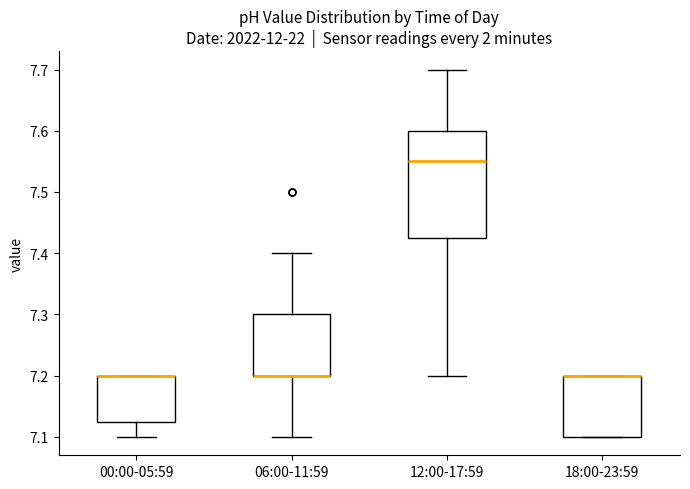

Where does the lower whisker of the box for 06:00-11:59 end on the y-axis? The values are not printed on the chart, so give them approximately, as read against the axis.

7.10